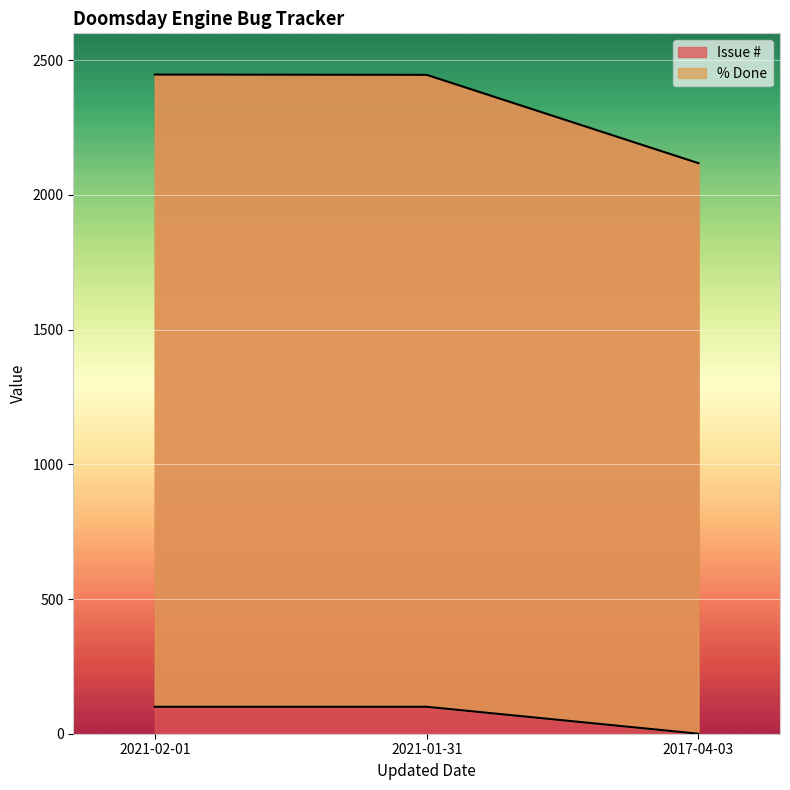

Reading right to left, extract all data points from this chart.

Issue #: 2118	2446	2447
% Done: 0	100	100